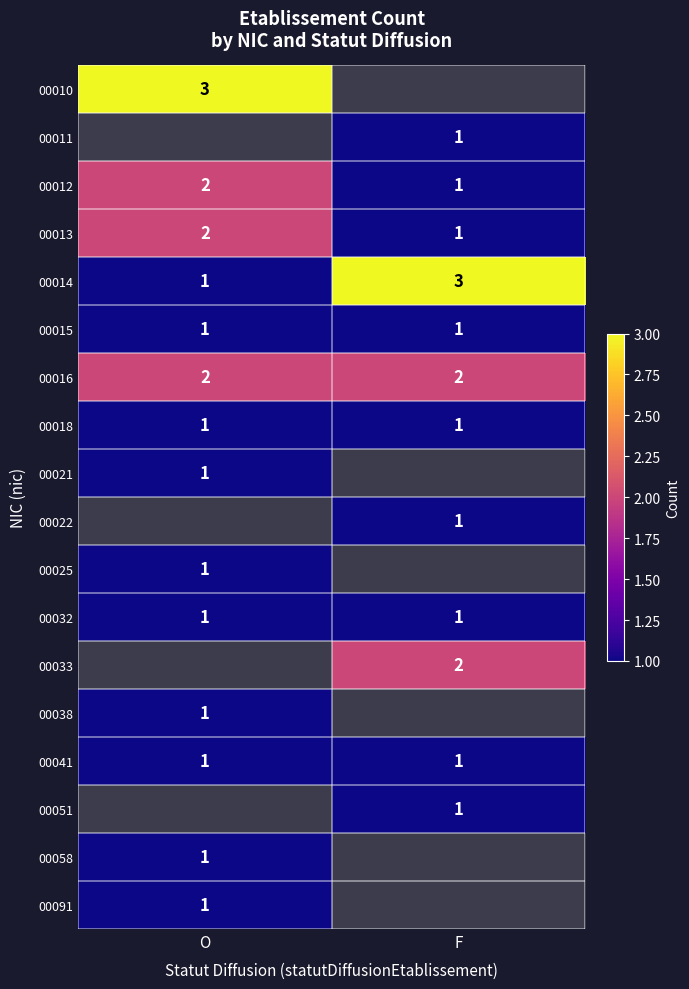

The 00013 series shows 1 at O. True or false?

False